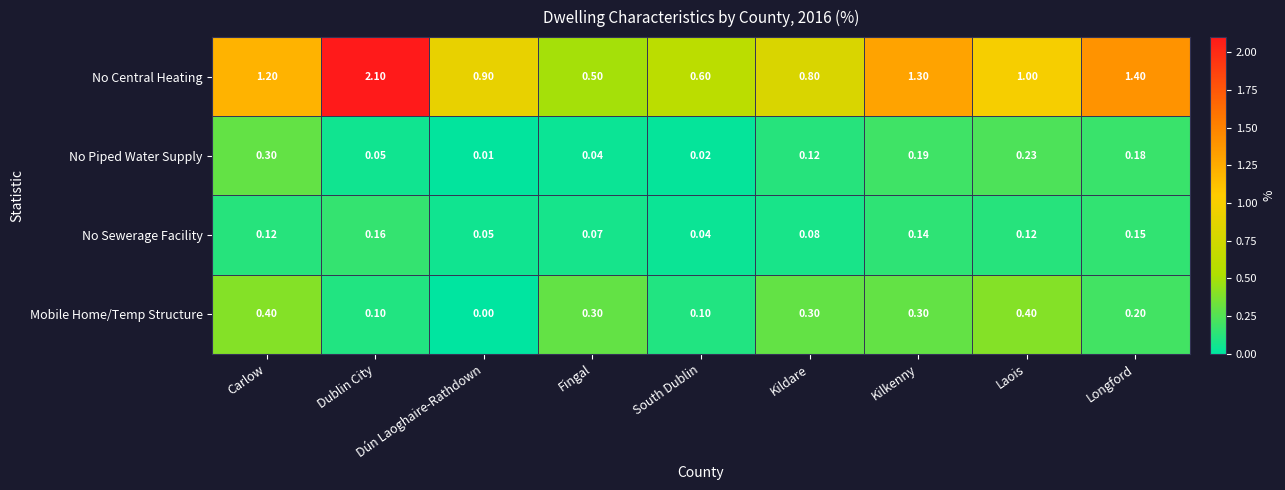

Which category has the lowest value across all series?

Dún Laoghaire-Rathdown